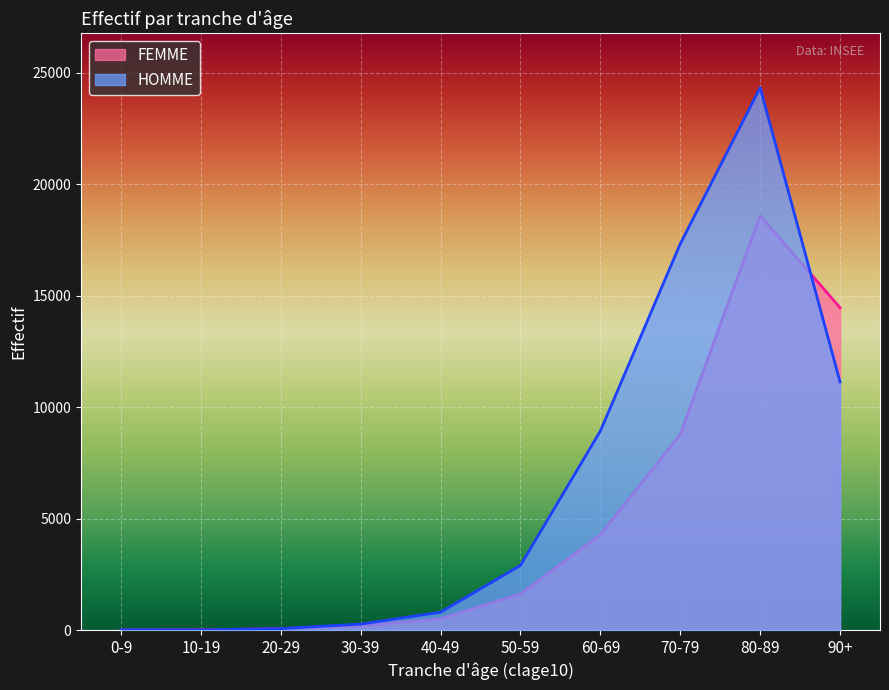

How many times do HOMME and FEMME cross each other?

1